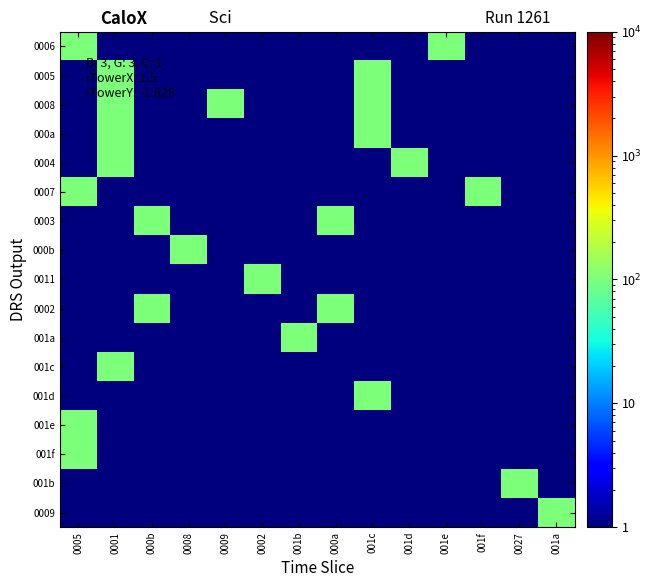

Which series has the widest spread of values?

0006